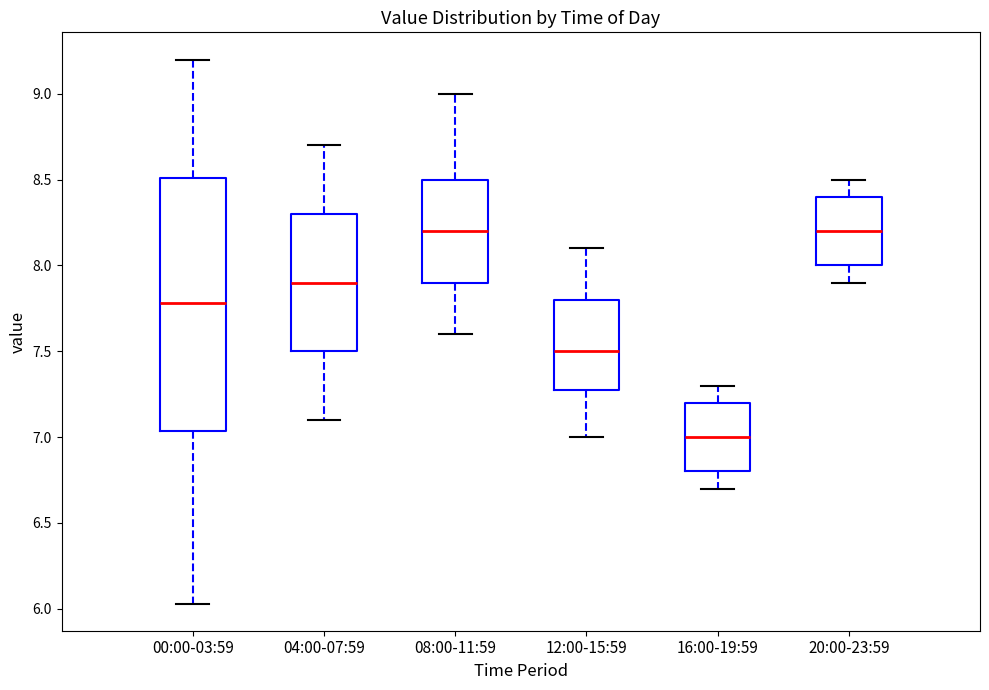

Reading left to right, read every box against the y-axis: the position of its median line, the range the box covers, and the ends of its whiskers. The values are not printed on the chart, so give them approximately, as read against the axis.

00:00-03:59: median 7.80, box 7.05 to 8.50, whiskers 6.05 to 9.20
04:00-07:59: median 7.90, box 7.50 to 8.30, whiskers 7.10 to 8.70
08:00-11:59: median 8.20, box 7.90 to 8.50, whiskers 7.60 to 9.00
12:00-15:59: median 7.50, box 7.30 to 7.80, whiskers 7.00 to 8.10
16:00-19:59: median 7.00, box 6.80 to 7.20, whiskers 6.70 to 7.30
20:00-23:59: median 8.20, box 8.00 to 8.40, whiskers 7.90 to 8.50